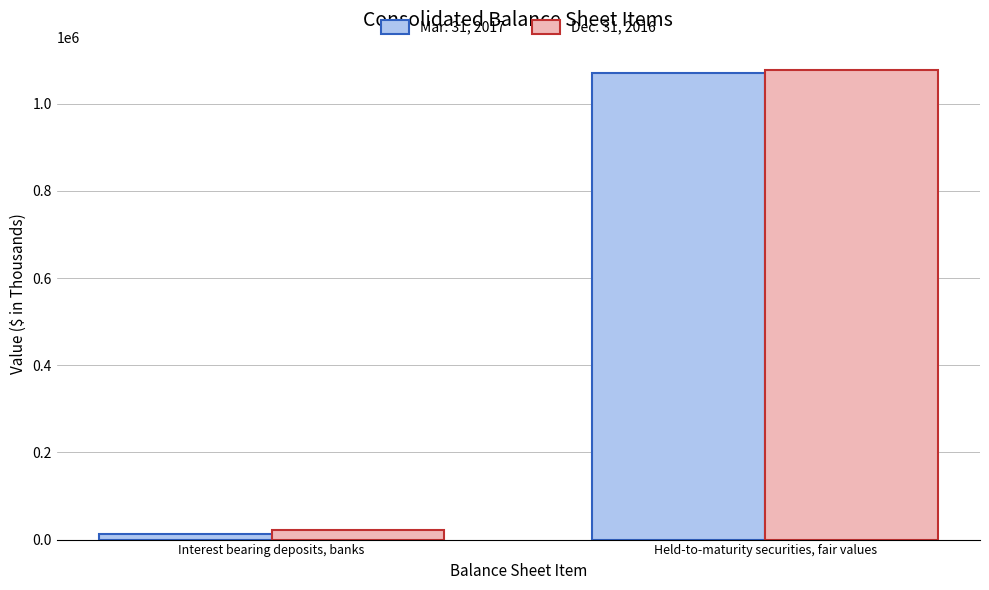

At which category is the sum across all series the highest?

Held-to-maturity securities, fair values